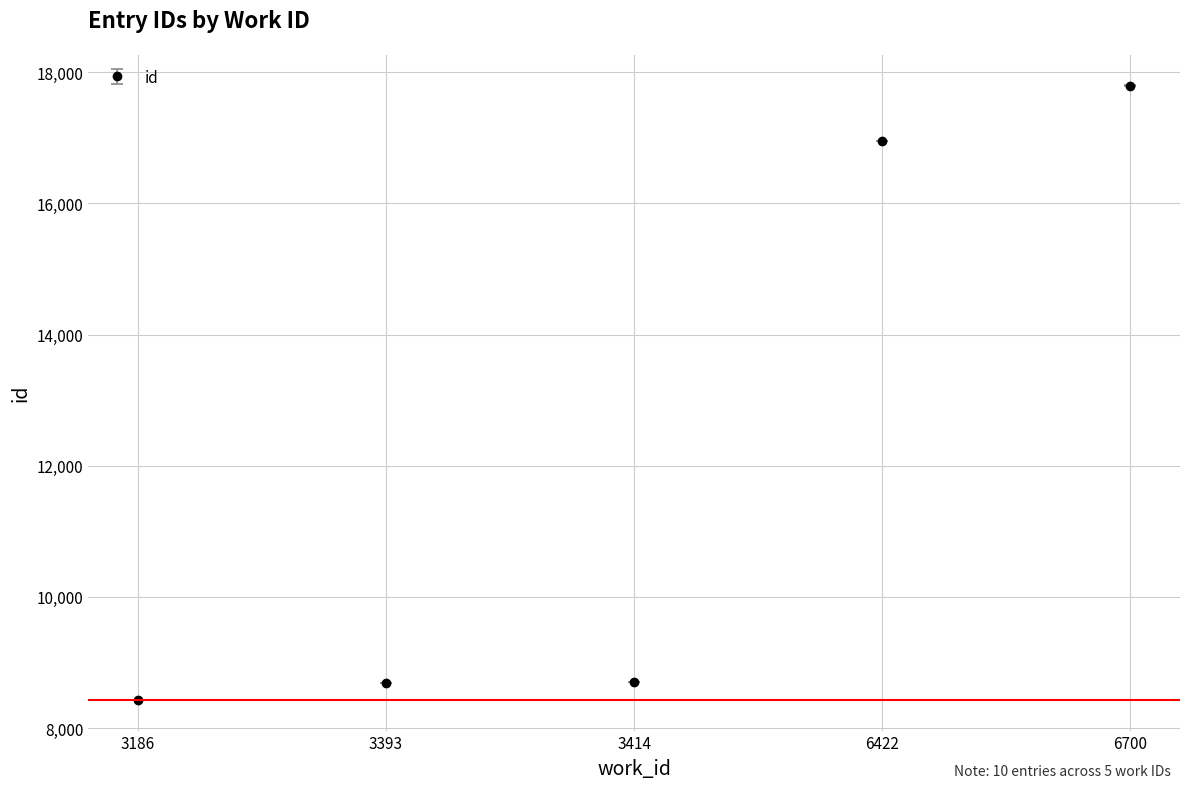

At which label is the value closest to 13113?

6422